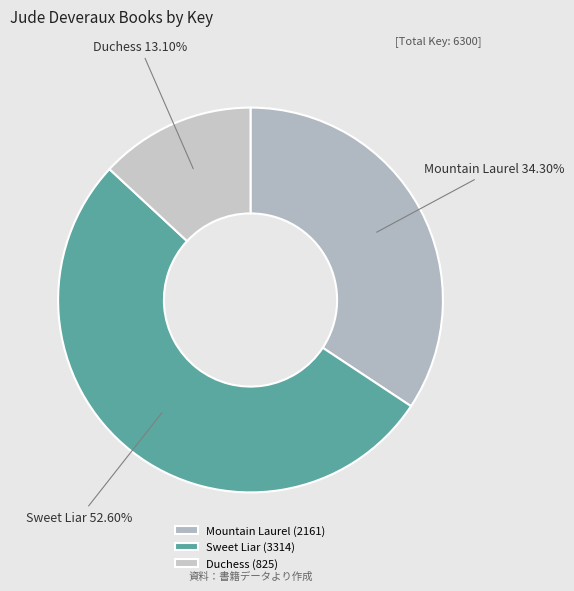

Combined, what portion of the pie is Sweet Liar and Duchess?

65.7%